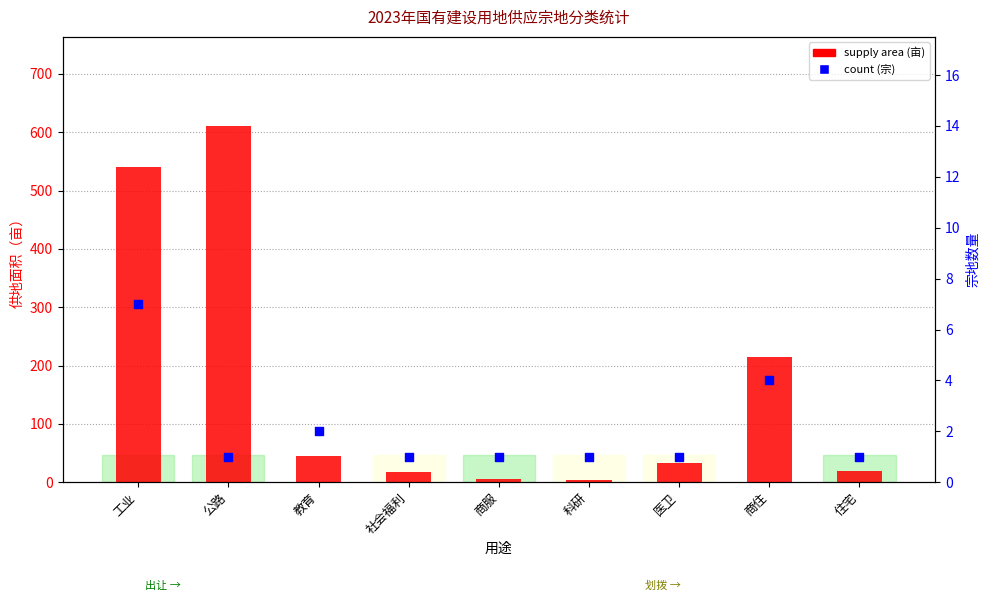

Which series contains the highest Y value?

supply area (亩)